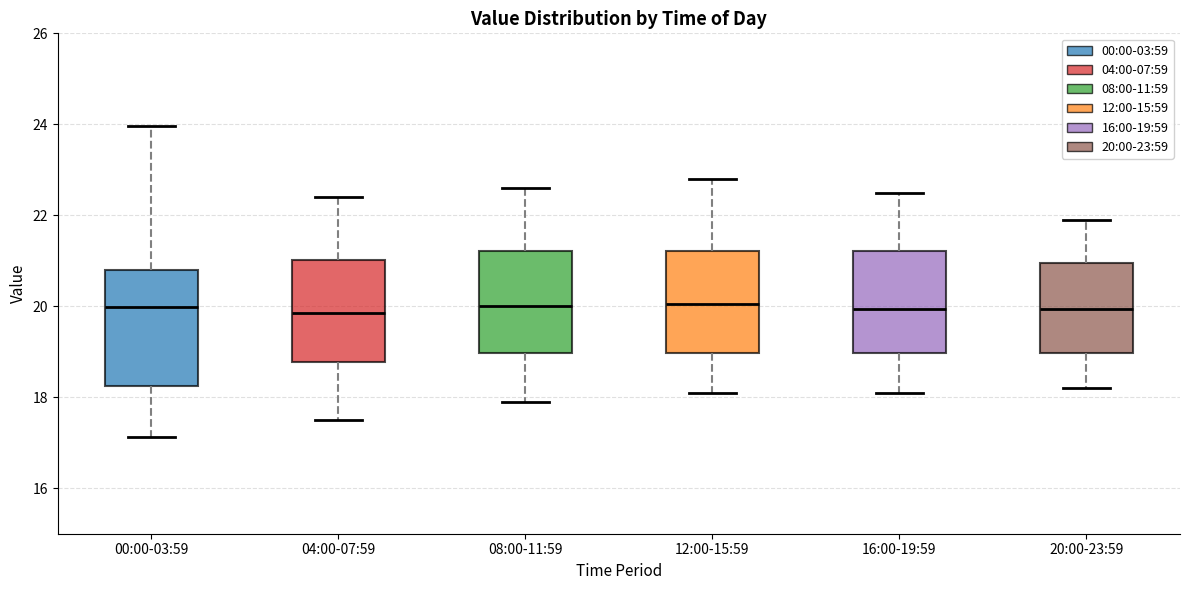

Which box is the tallest, from its lower edge to its upper edge?

00:00-03:59